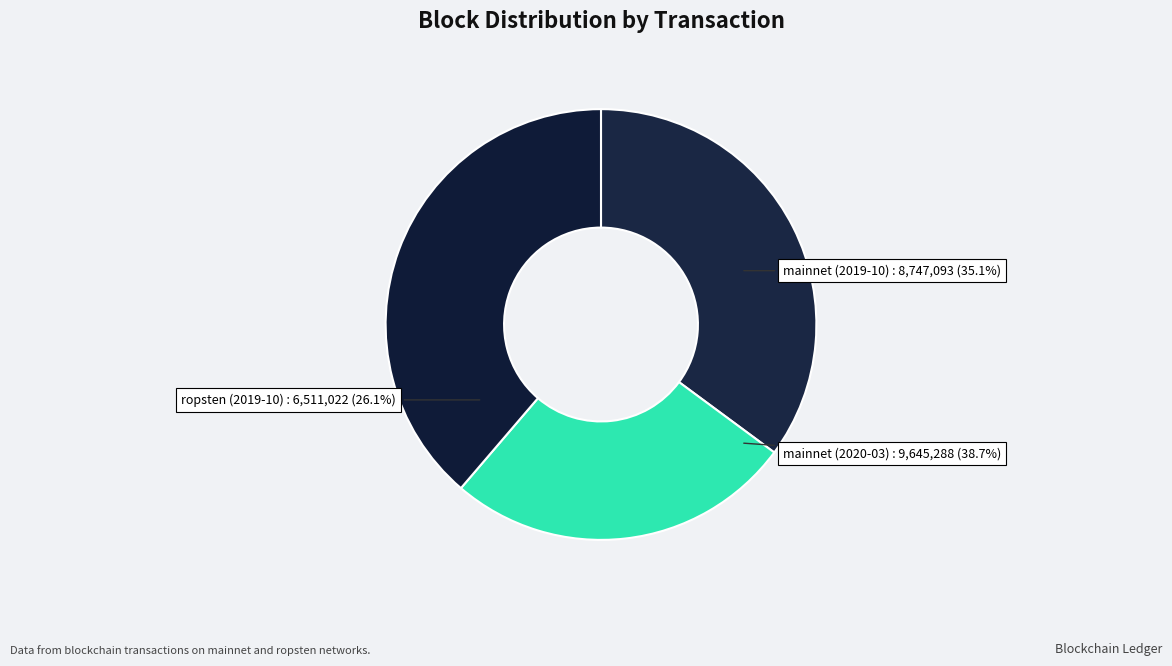

How many slices are in this pie chart?

3